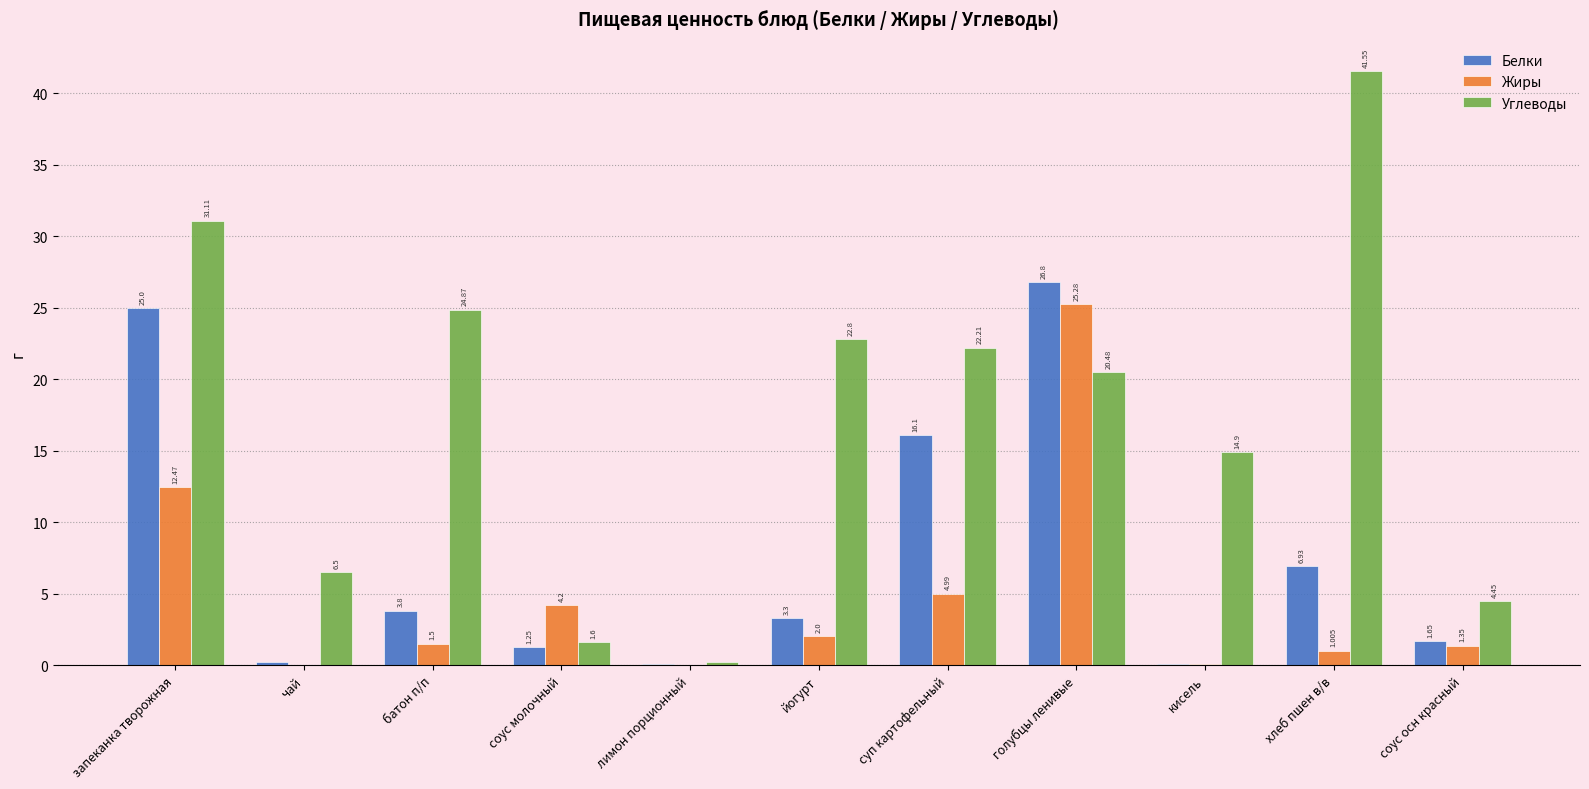

Where does the Белки series first go above 3?

запеканка творожная